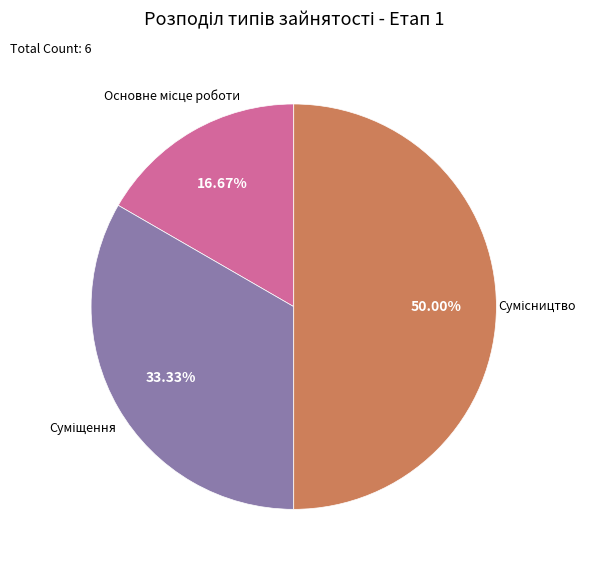

Count the number of slices in the pie.

3